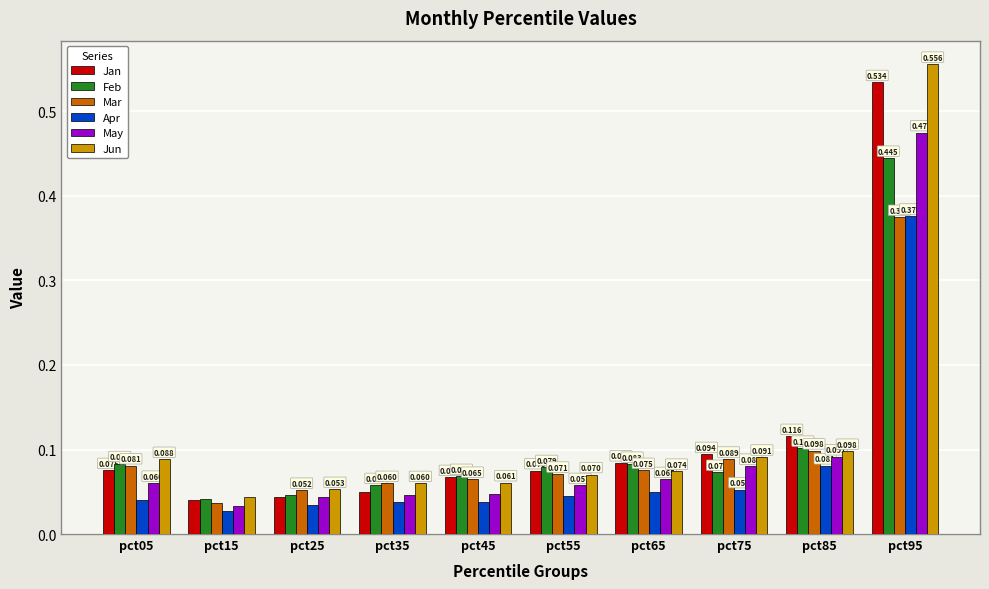

At which category is the sum across all series the highest?

pct95